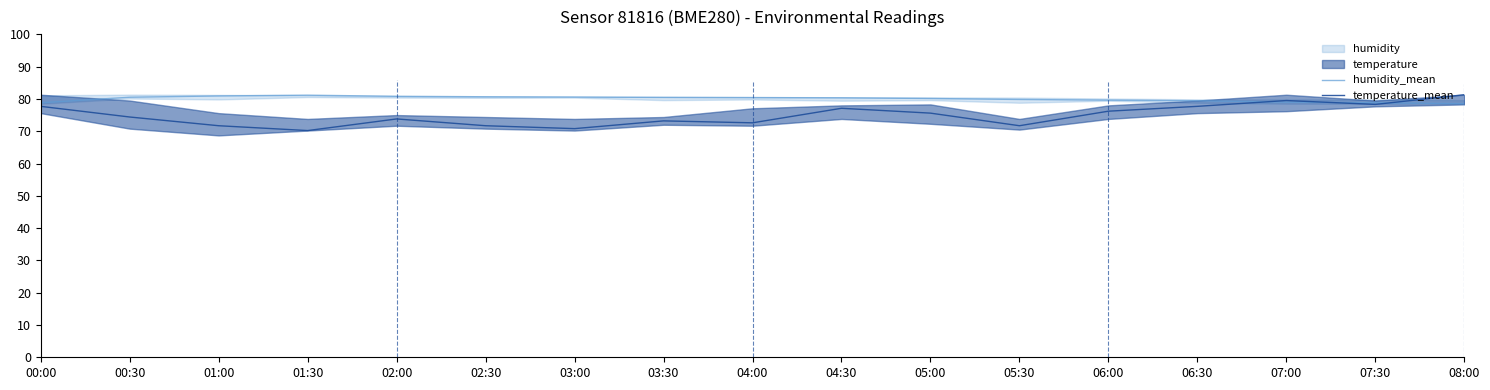

Between 01:00 and 03:00, which is larger?

01:00